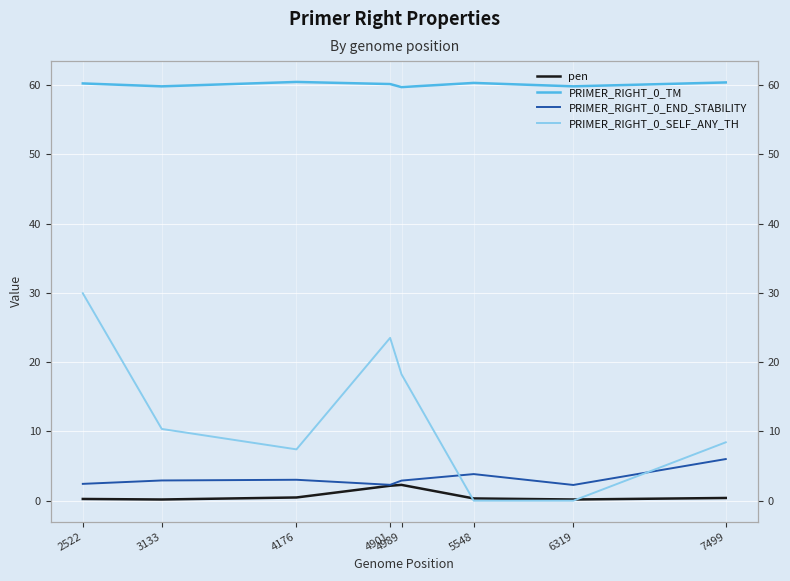

What is the value of the PRIMER_RIGHT_0_SELF_ANY_TH point at the 4th from the left?

23.5